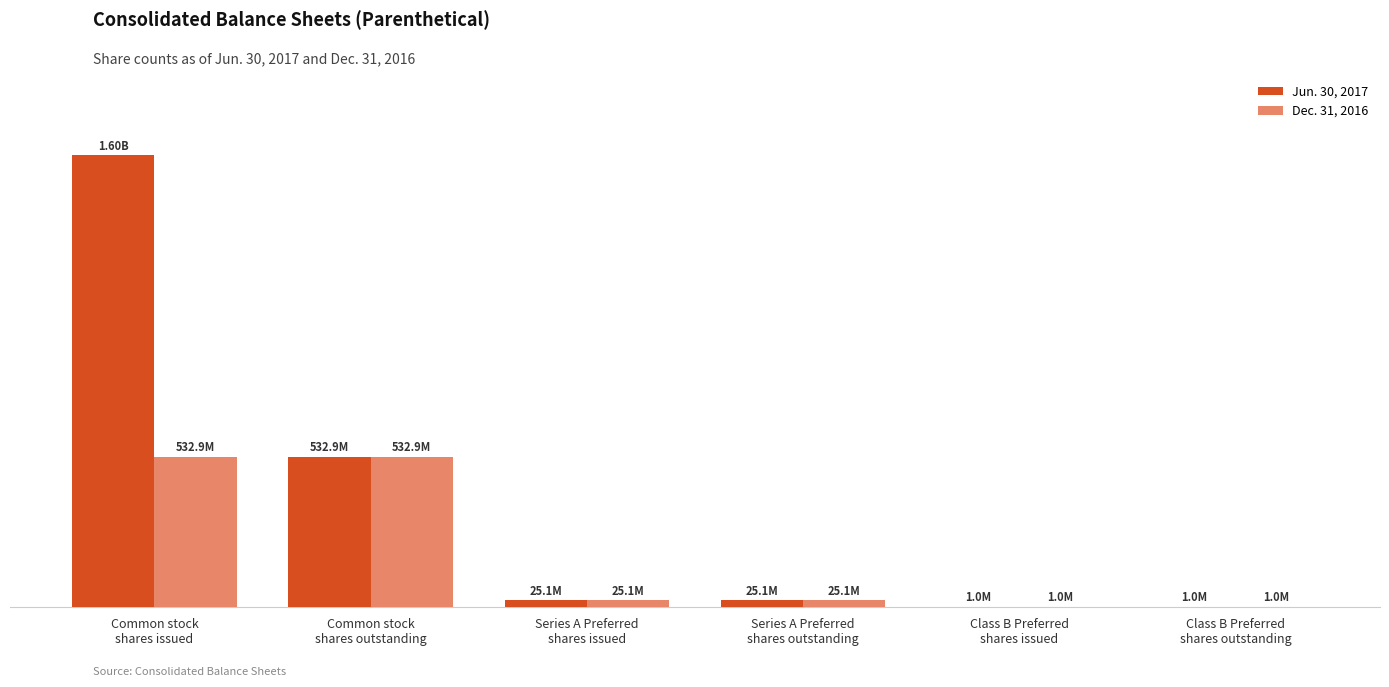

What is the maximum value shown in the chart?

1602995014